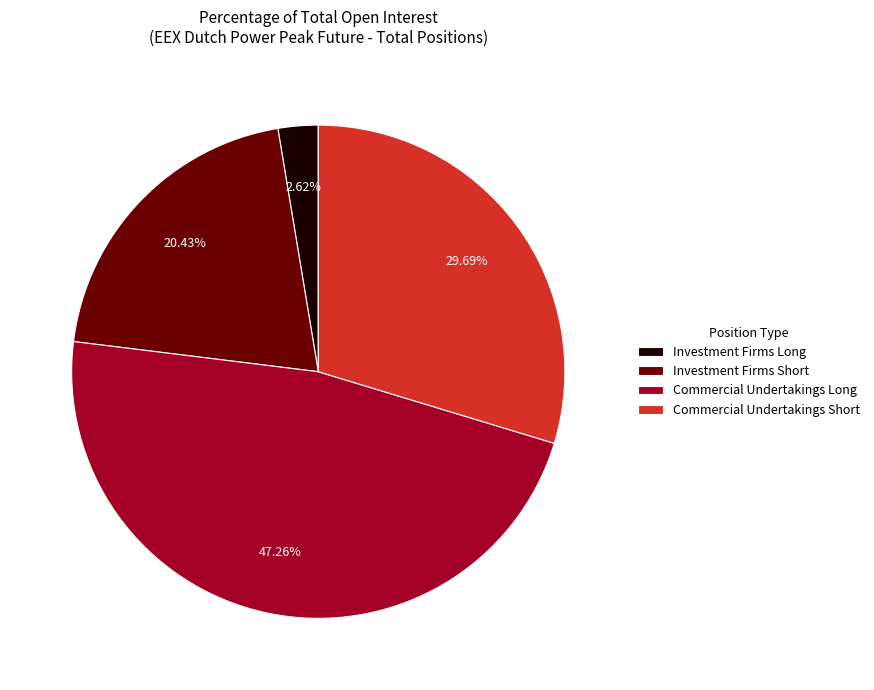

Which has a higher value, Commercial Undertakings Short or Investment Firms Short?

Commercial Undertakings Short